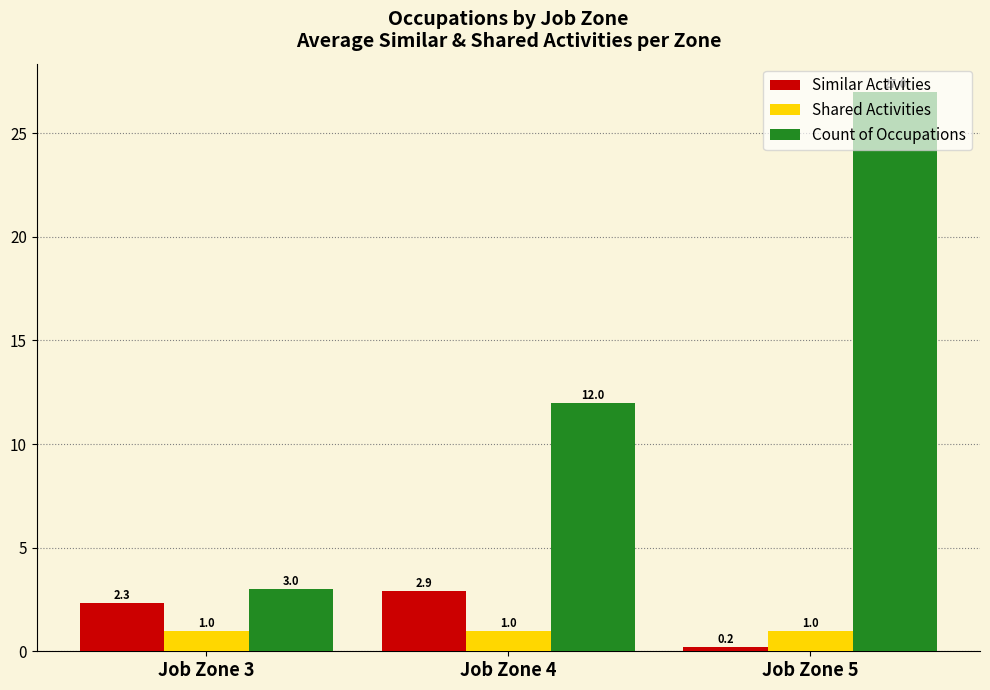

List the labels in order of Count of Occupations value, largest first.

Job Zone 5, Job Zone 4, Job Zone 3